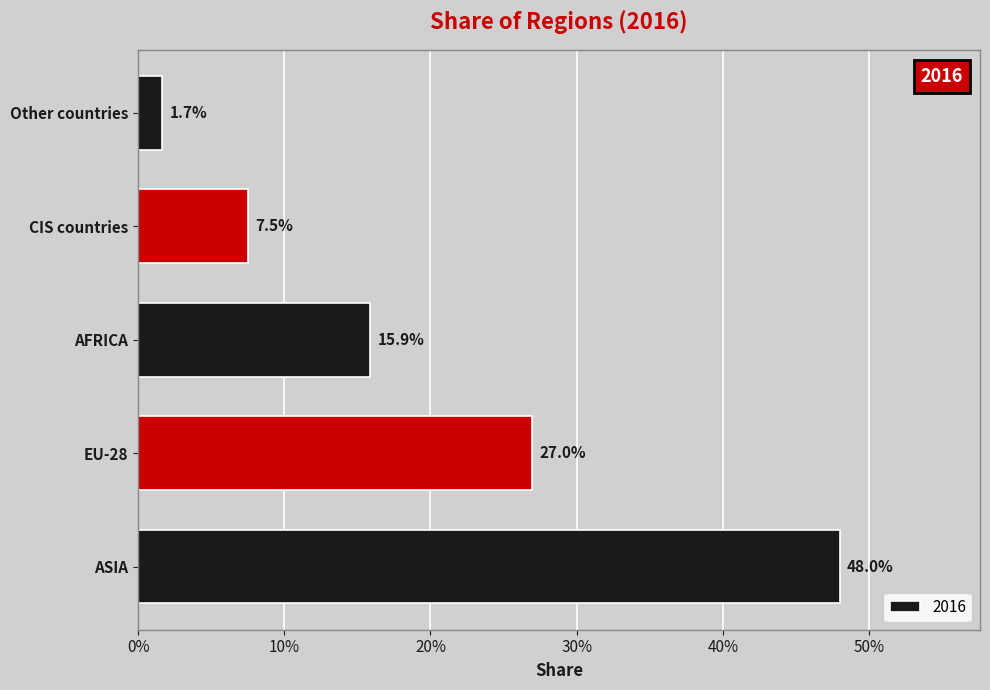

Are the bars horizontal?

Yes